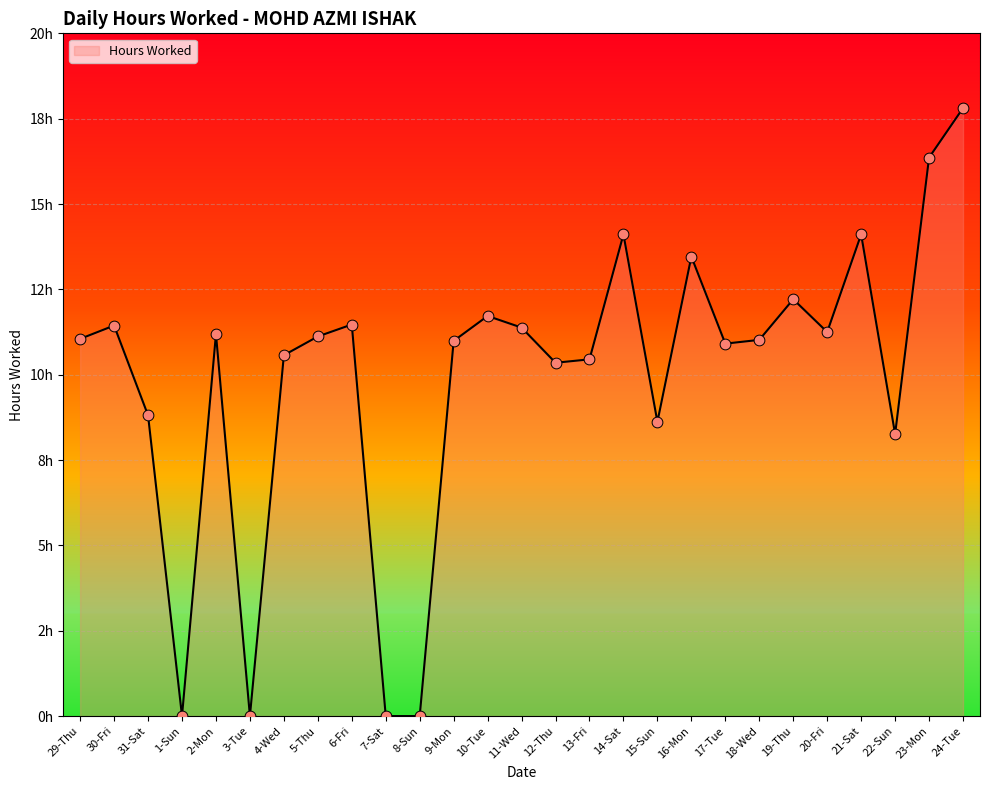

Approximately how many times larger is the value at 4-Wed compared to 6-Fri?

0.9